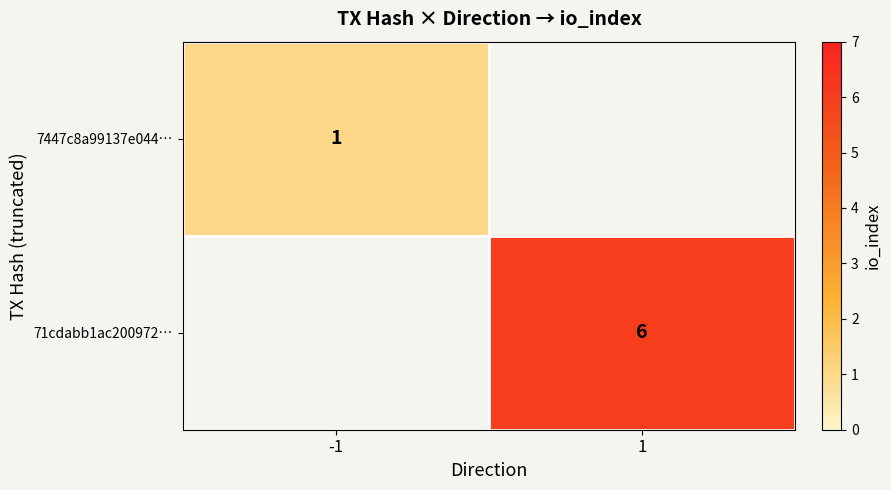

The value of 7447c8a99137e044… at -1 is 1. True or false?

True